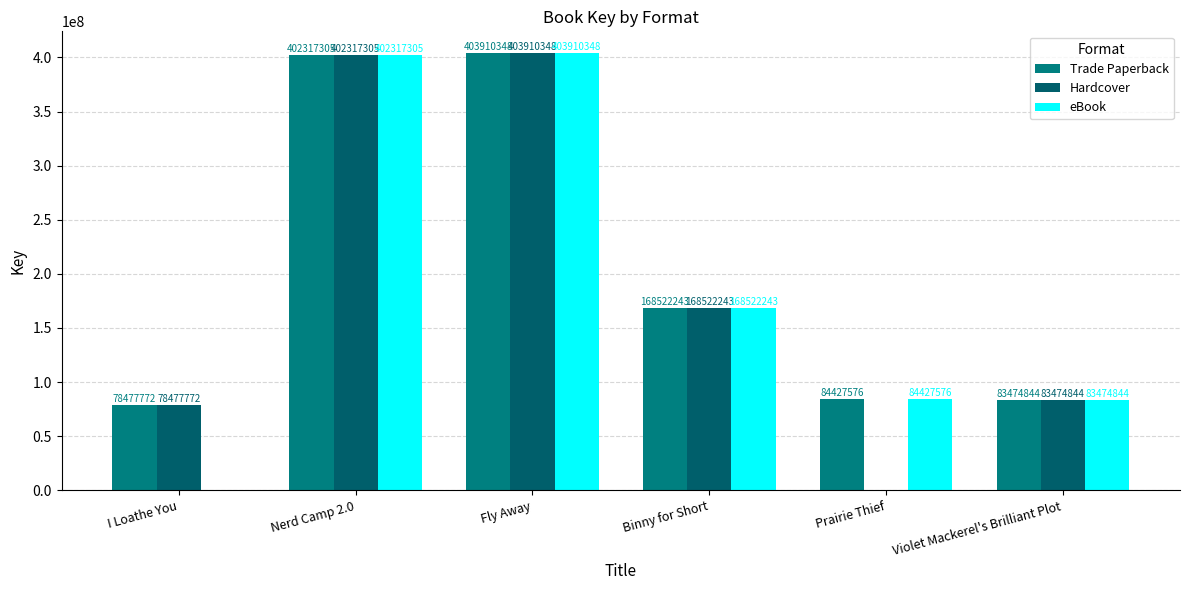

Reading left to right, list all the values displayed in this chart.

Trade Paperback: I Loathe You=78477772	Nerd Camp 2.0=402317305	Fly Away=403910348	Binny for Short=168522243	Prairie Thief=84427576	Violet Mackerel's Brilliant Plot=83474844
Hardcover: I Loathe You=78477772	Nerd Camp 2.0=402317305	Fly Away=403910348	Binny for Short=168522243	Prairie Thief=0	Violet Mackerel's Brilliant Plot=83474844
eBook: I Loathe You=0	Nerd Camp 2.0=402317305	Fly Away=403910348	Binny for Short=168522243	Prairie Thief=84427576	Violet Mackerel's Brilliant Plot=83474844